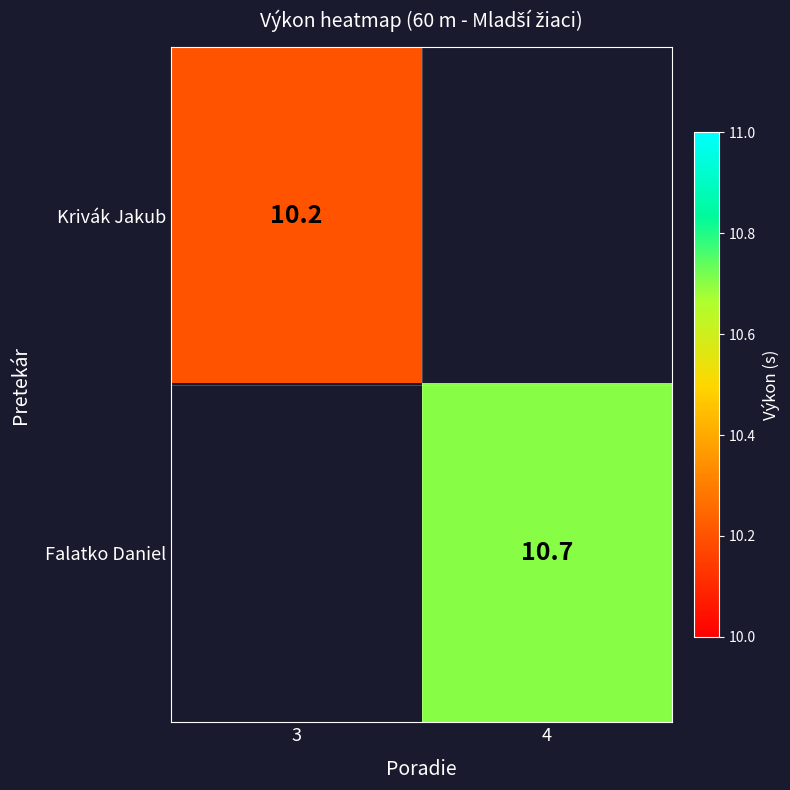

How many data points does each series have?

2